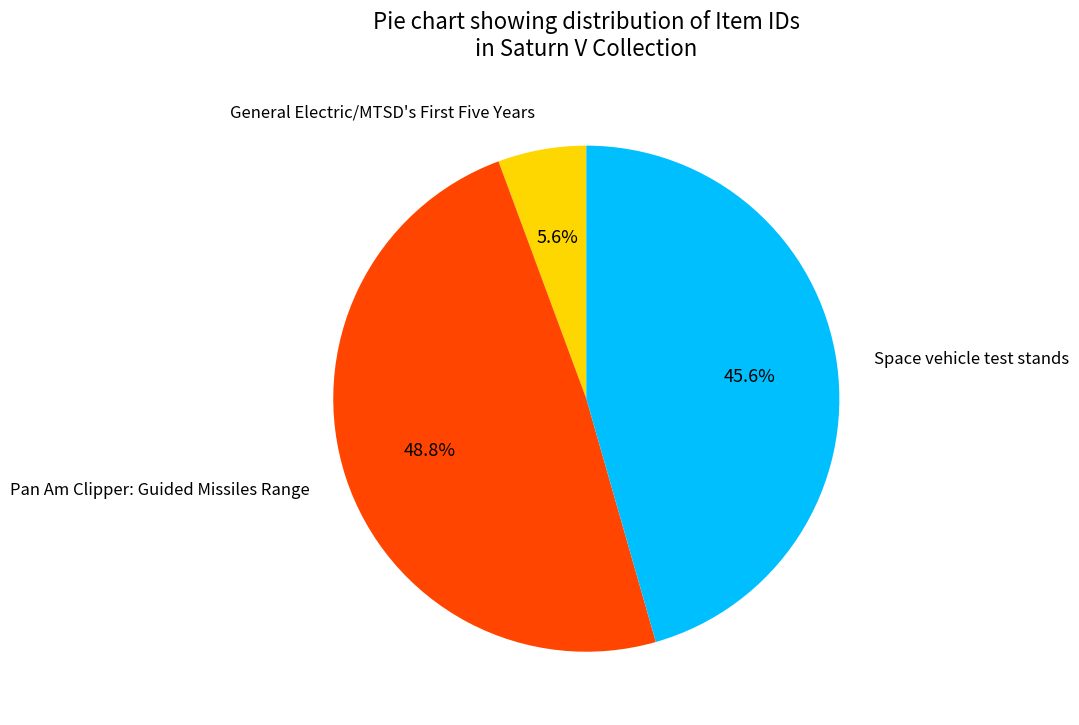

To the nearest percent, what is the average slice percentage?

33%